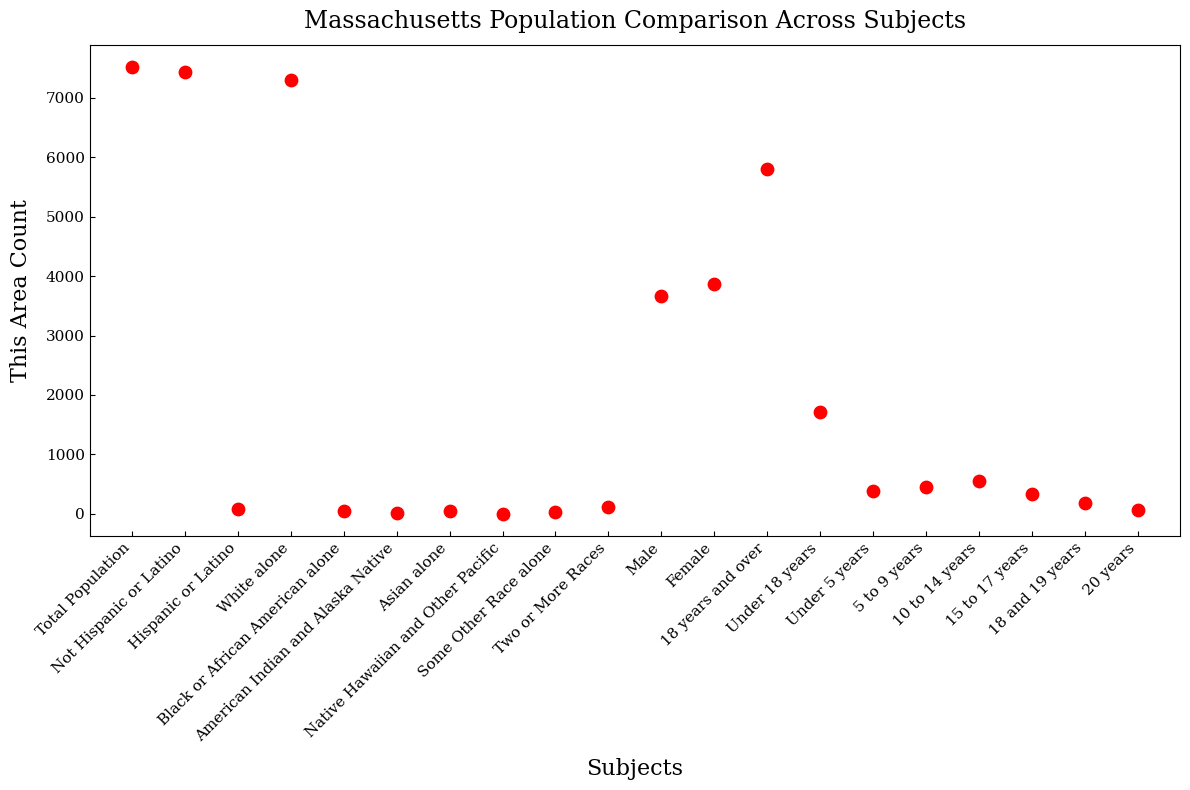

What is the range of Y values (max minus min)?

7518